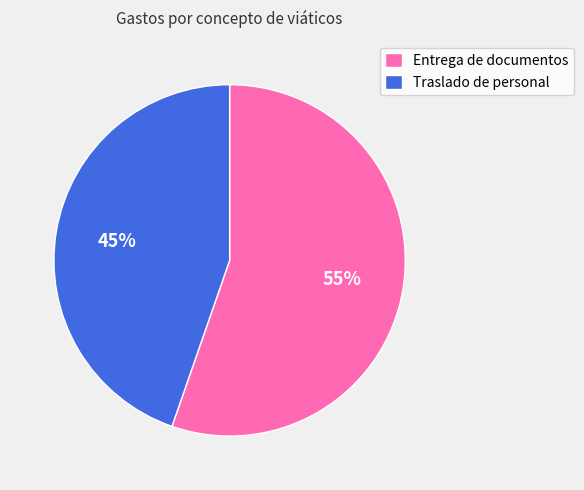

Is it true that Entrega de documentos is 43% of the pie?

False